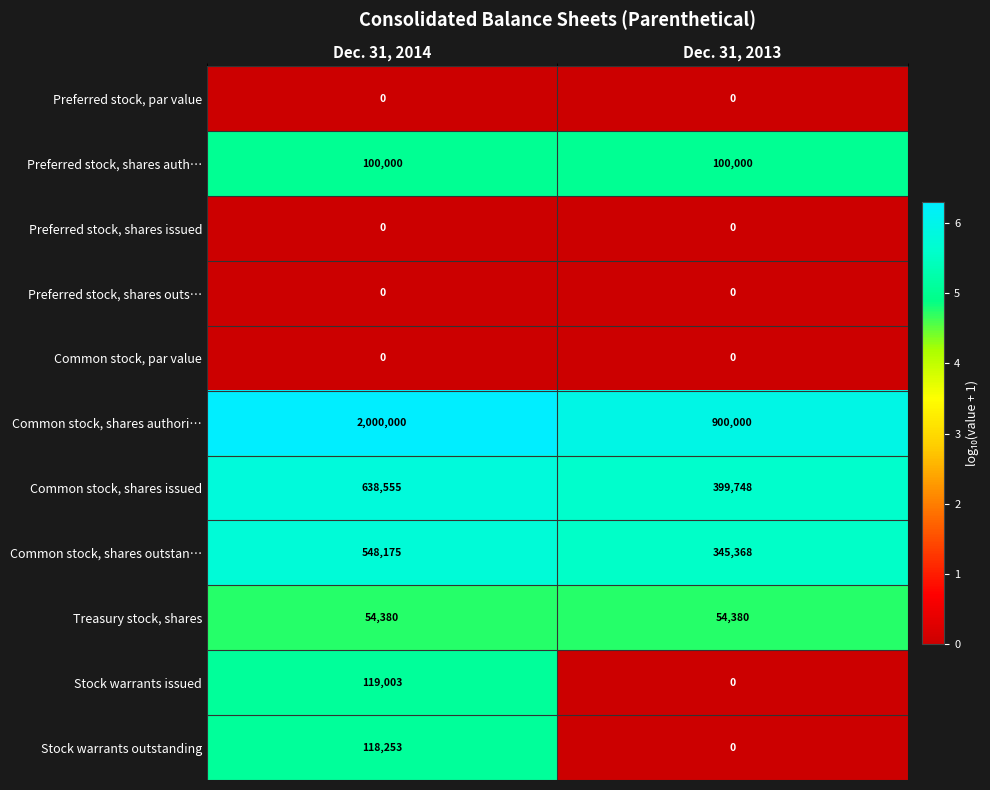

At how many categories does at least one series exceed 0?

2